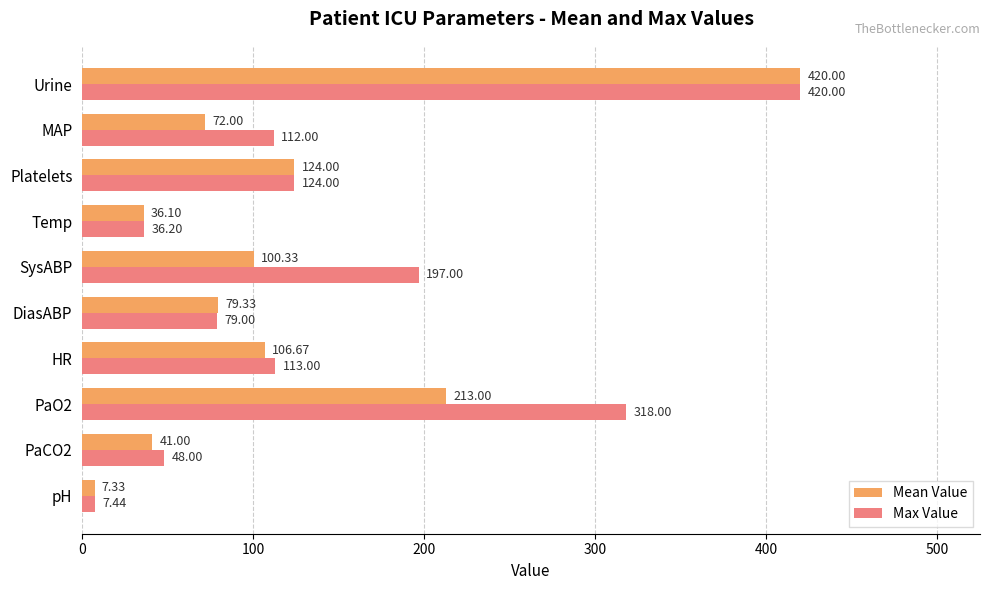

What is the difference between the second highest and second lowest values in the Mean Value series?

176.9